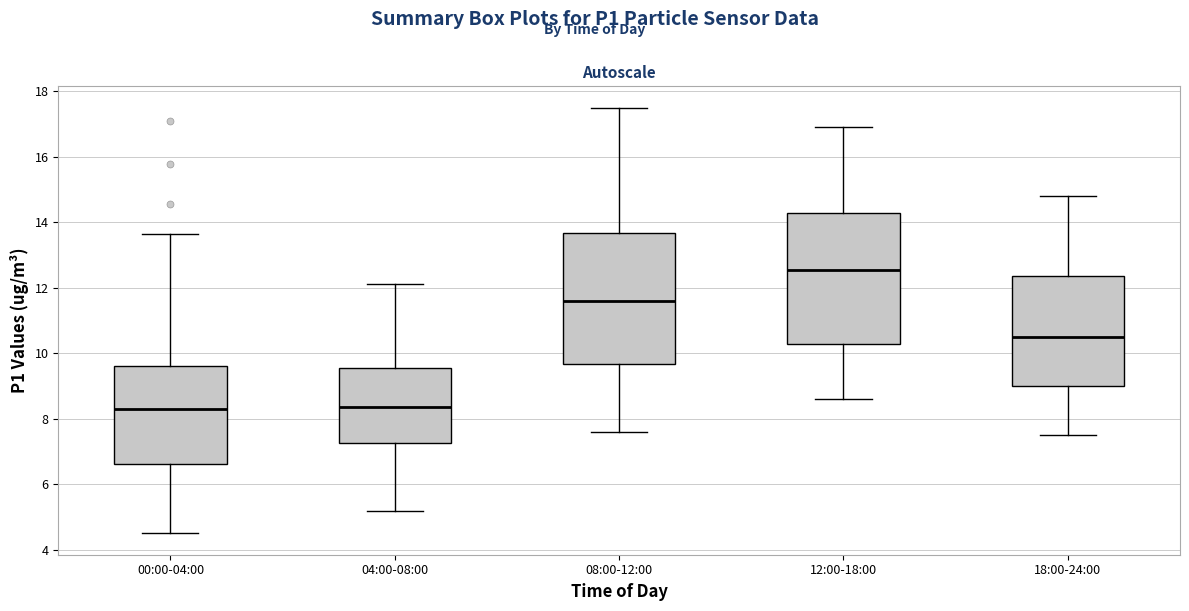

Reading left to right, read every box against the y-axis: the position of its median line, the range the box covers, and the ends of its whiskers. The values are not printed on the chart, so give them approximately, as read against the axis.

00:00-04:00: median 8.4, box 6.6 to 9.6, whiskers 4.6 to 13.6
04:00-08:00: median 8.4, box 7.2 to 9.6, whiskers 5.2 to 12.2
08:00-12:00: median 11.6, box 9.6 to 13.6, whiskers 7.6 to 17.6
12:00-18:00: median 12.6, box 10.2 to 14.2, whiskers 8.6 to 17.0
18:00-24:00: median 10.6, box 9.0 to 12.4, whiskers 7.6 to 14.8